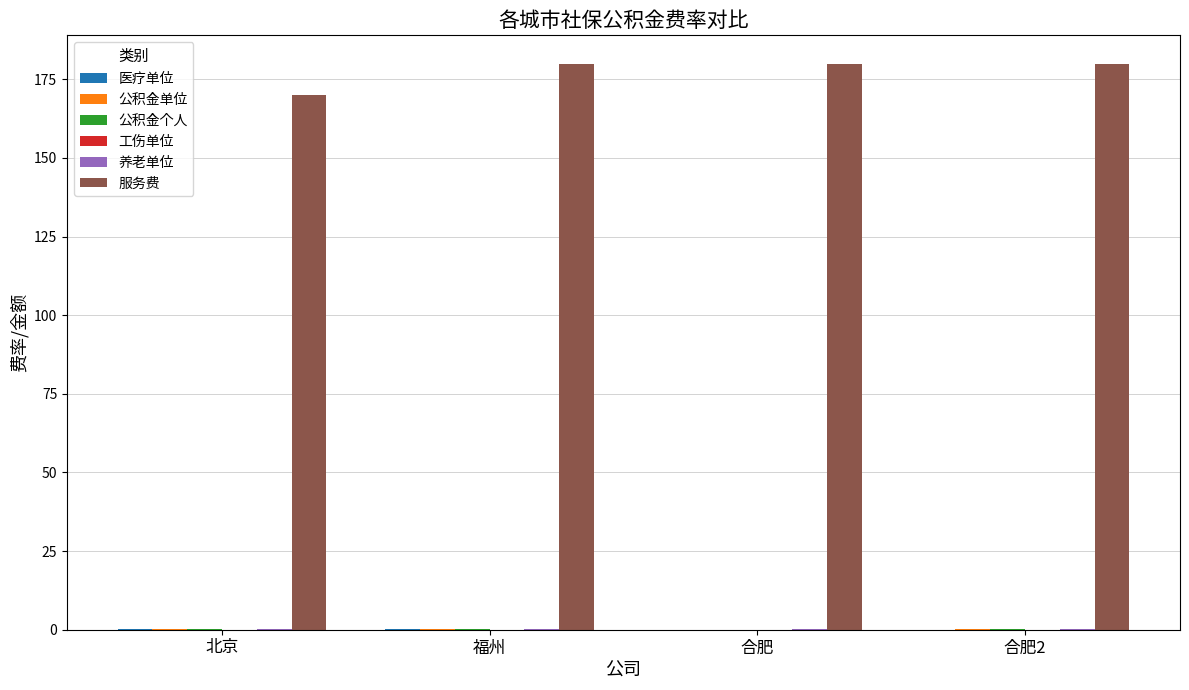

Count the number of categories in the chart.

4